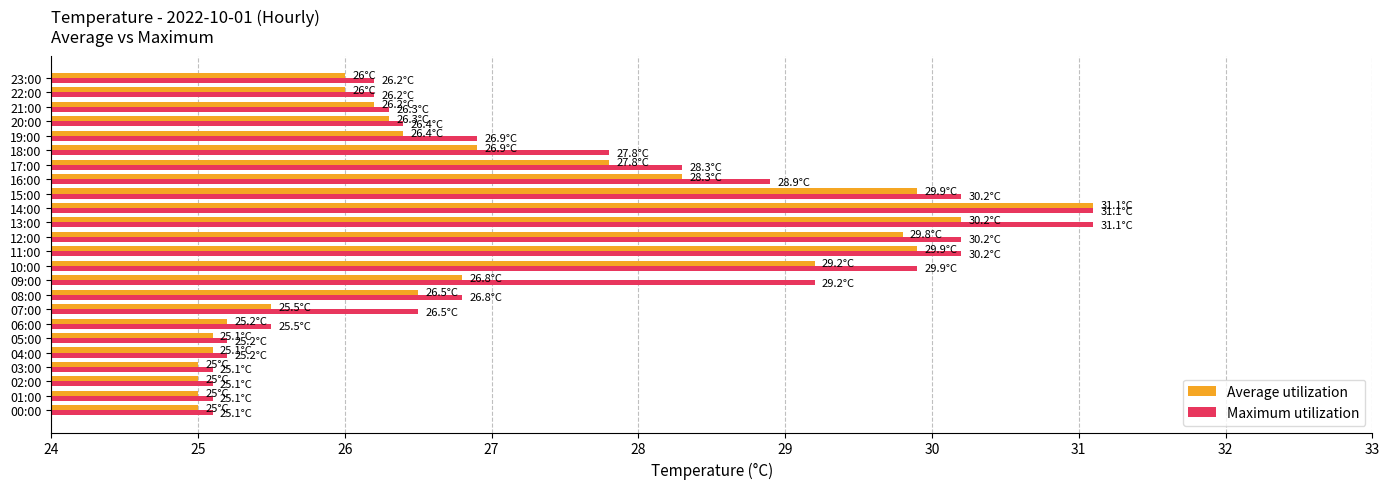

What is the minimum value shown in the chart?

25.0